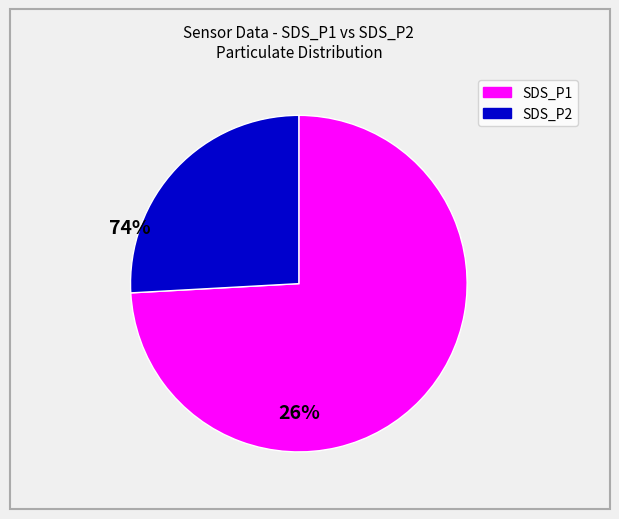

What is the largest slice in the pie chart?

SDS_P1